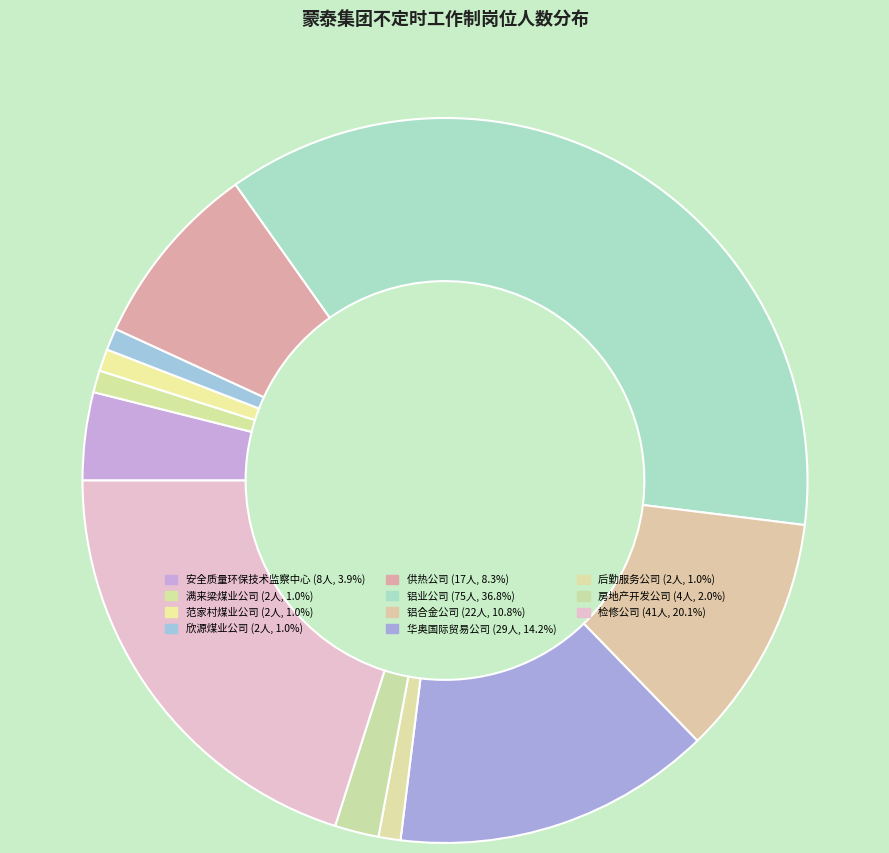

How many slices are in this pie chart?

11